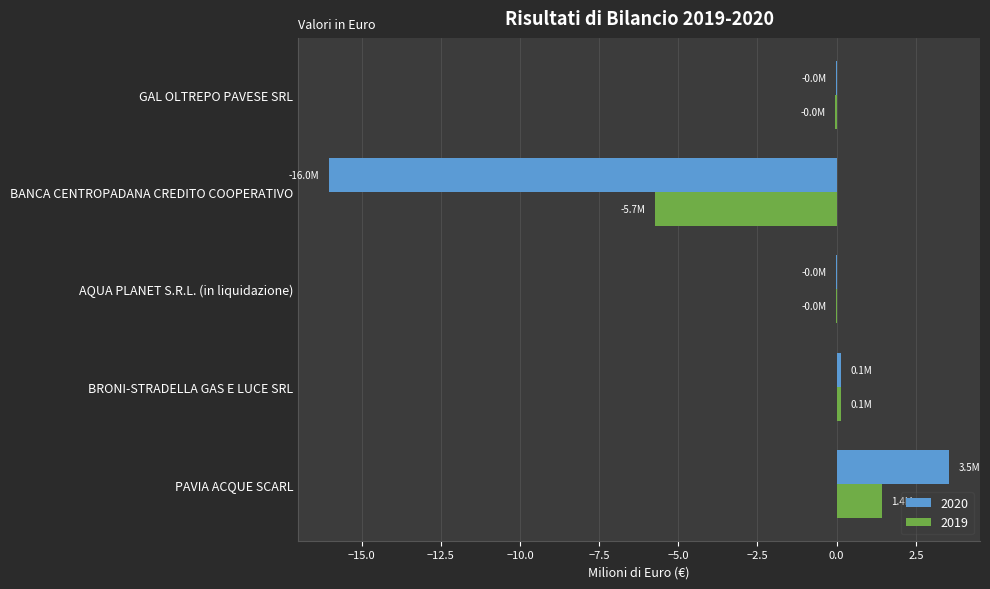

What is the total value across all series at GAL OLTREPO PAVESE SRL?

-0.1